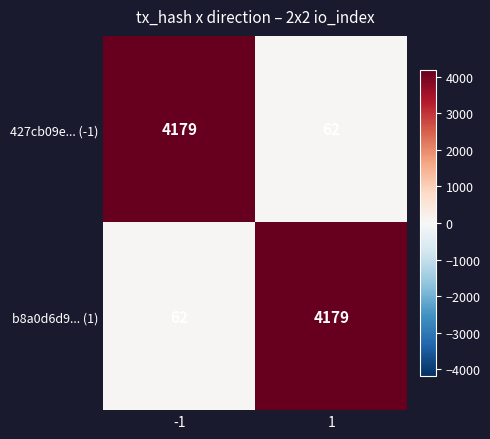

What is the smallest value displayed?

62